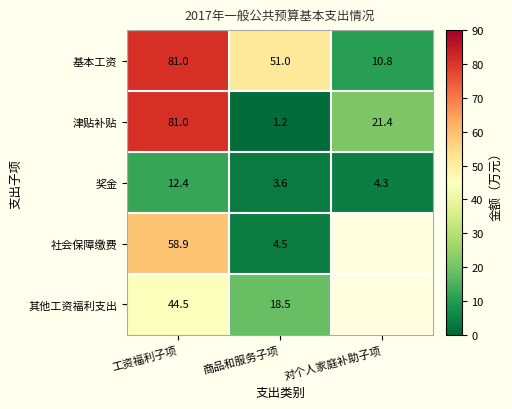

Which category has the highest value in the 奖金 series?

工资福利子项